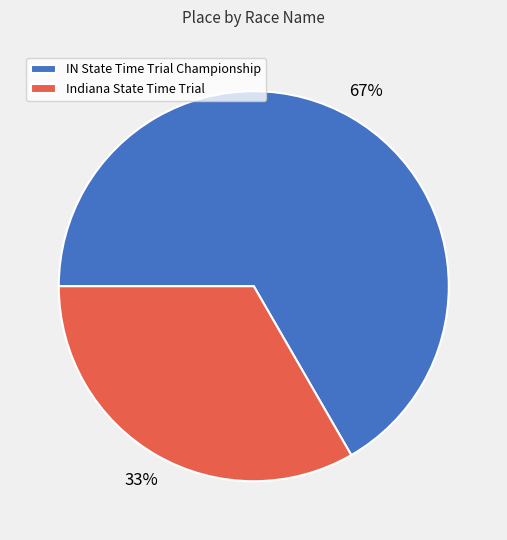

Approximately how many times larger is the value at Indiana State Time Trial compared to IN State Time Trial Championship?

0.5